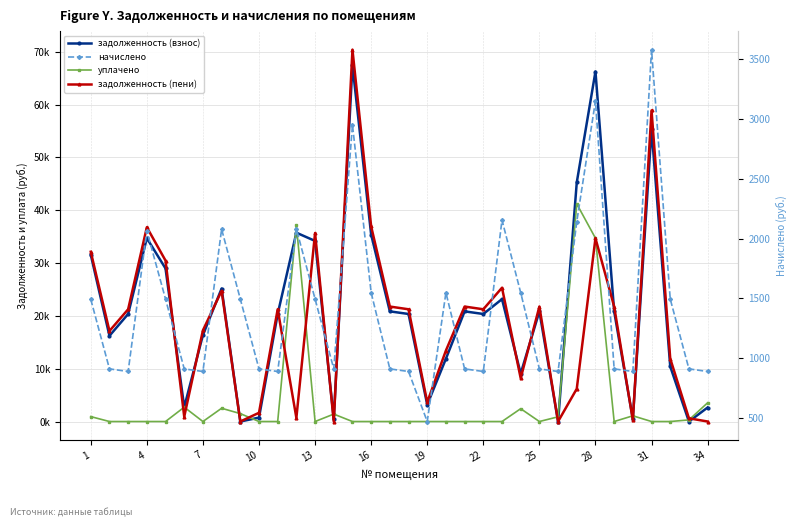

What is the difference between the maximum and minimum values in the задолженность (пени) series?

70406.9